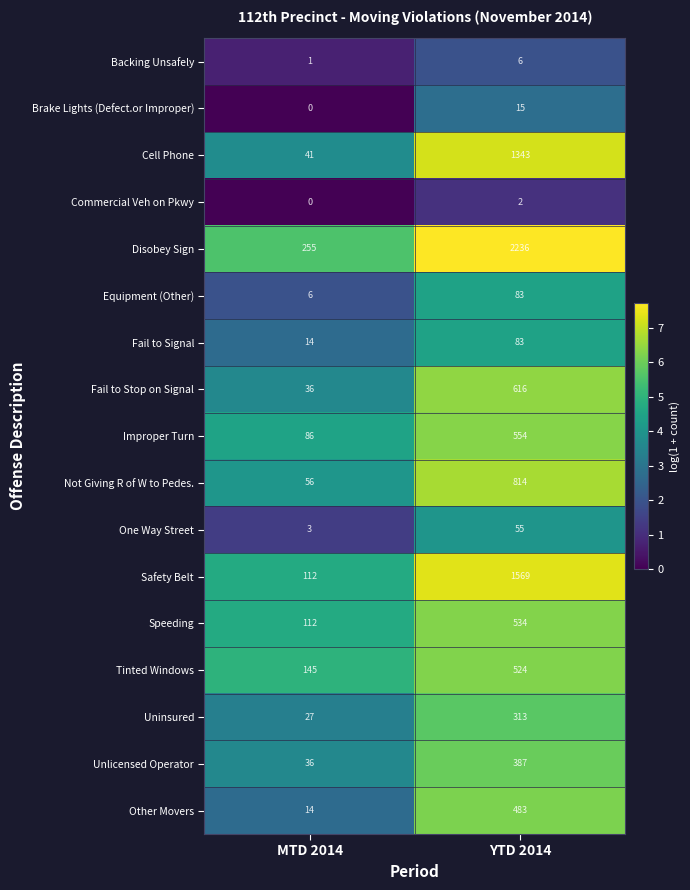

Is the value of Backing Unsafely at MTD 2014 greater than the value of Improper Turn at MTD 2014?

No